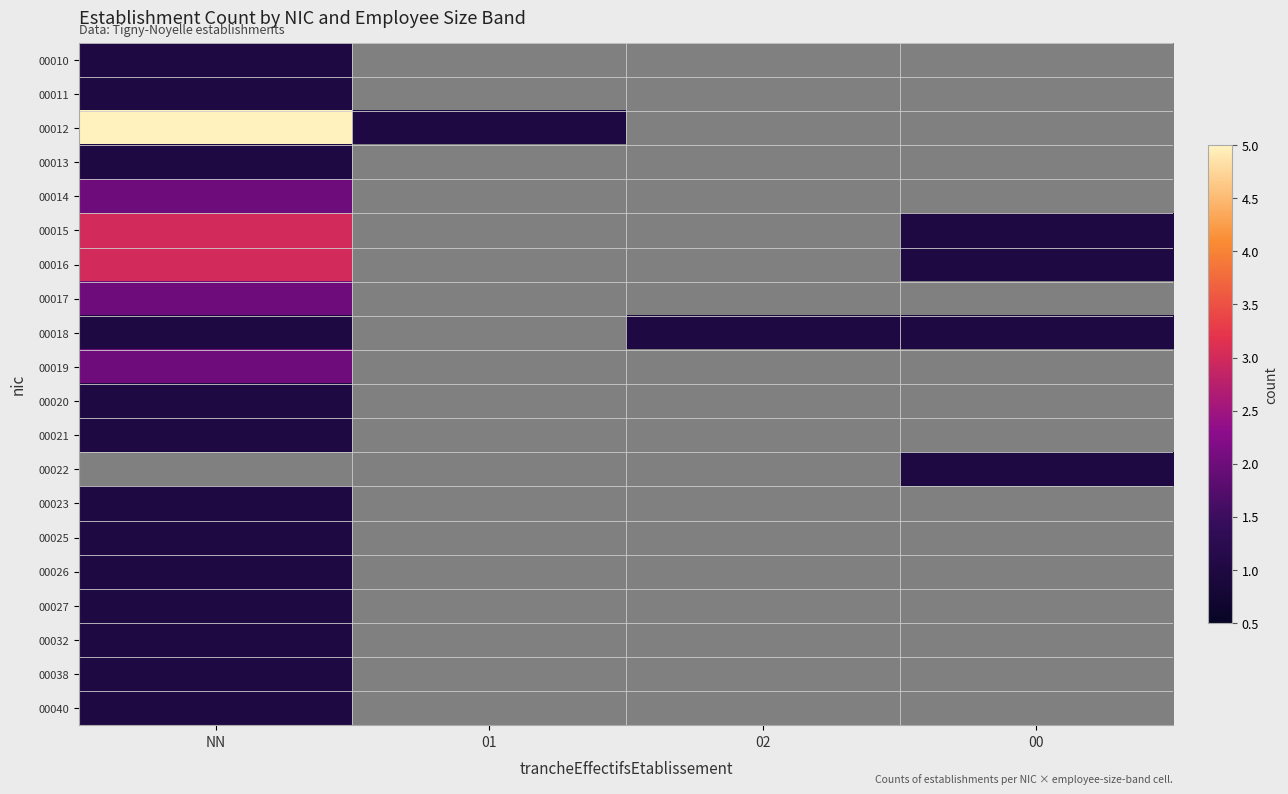

At 00, list the series in order from largest to smallest.

00010, 00011, 00012, 00013, 00014, 00015, 00016, 00017, 00018, 00019, 00020, 00021, 00022, 00023, 00025, 00026, 00027, 00032, 00038, 00040